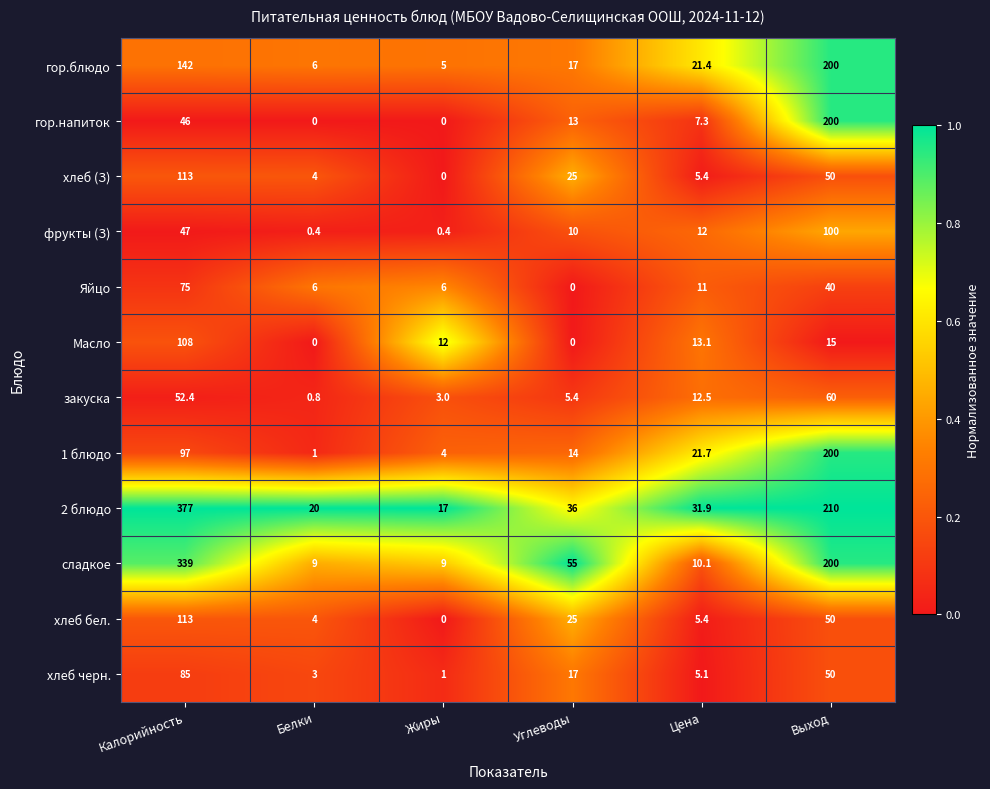

True or false: хлеб (З) has a value of 13.5 at Углеводы.

False